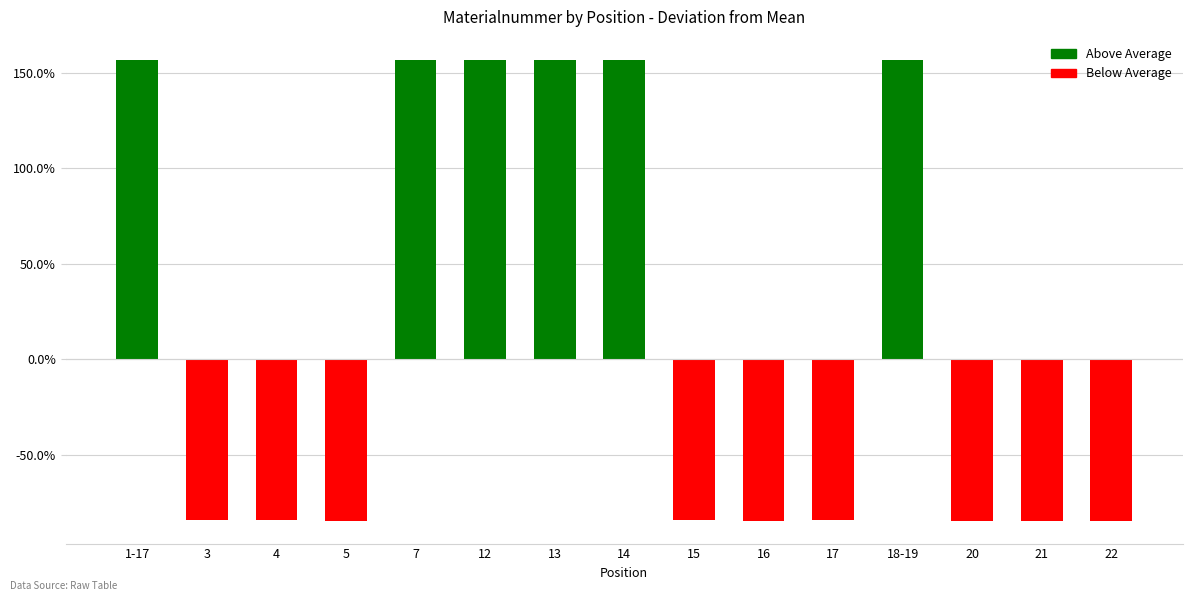

What is the greatest value displayed?

156.6